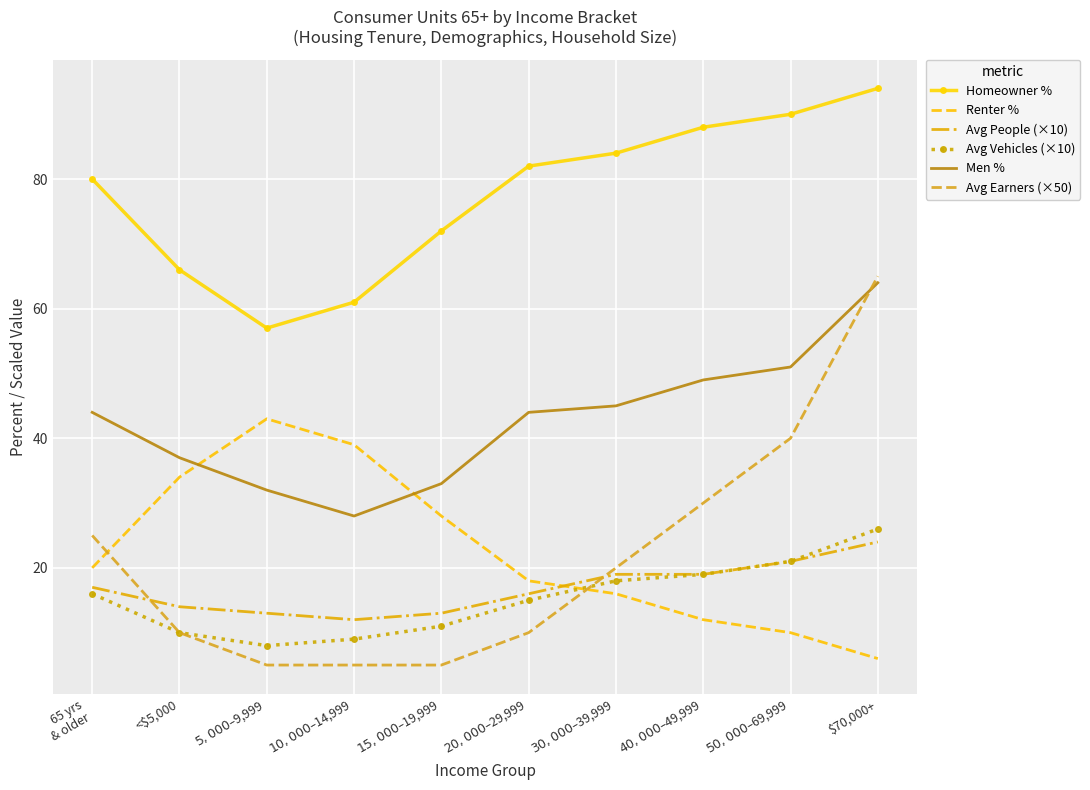

True or false: Renter % and Homeowner % intersect in this chart.

False